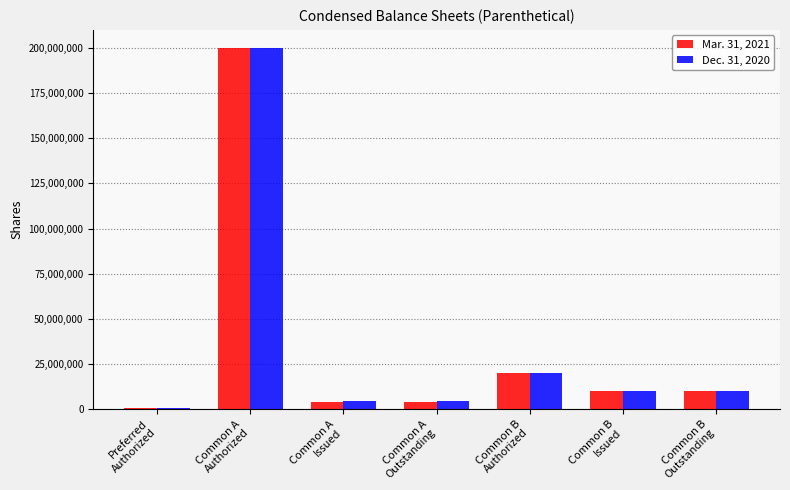

At how many categories does at least one series exceed 47465309?

1